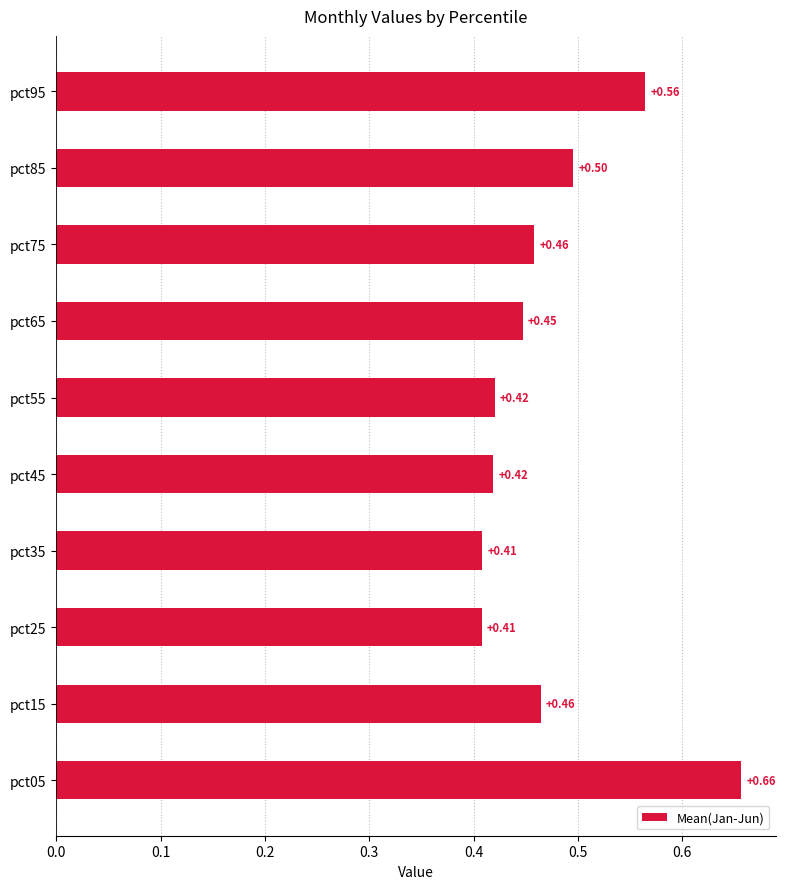

What is the average value?

0.5